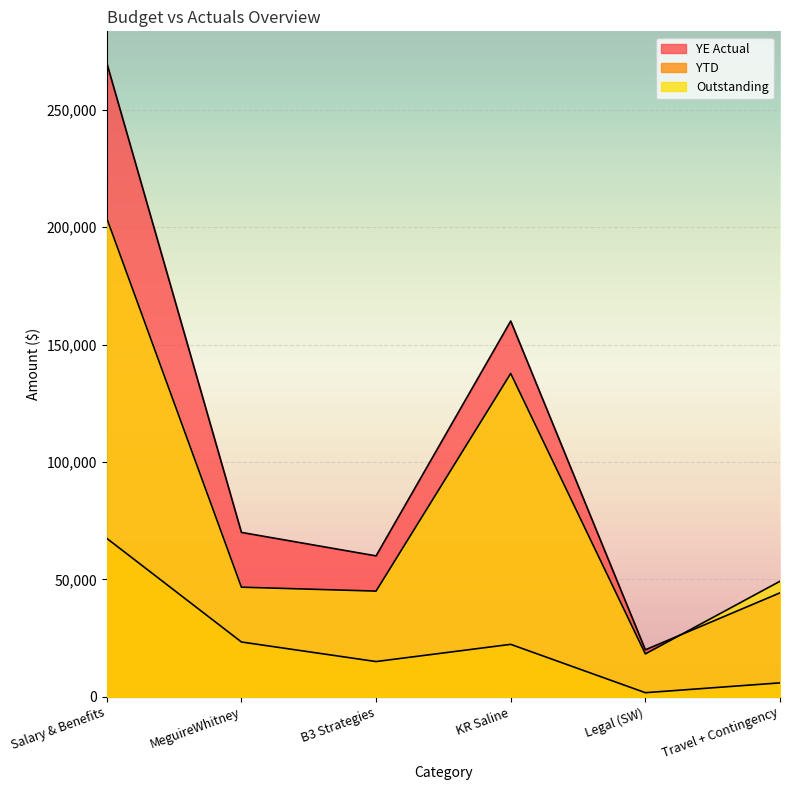

Reading left to right, transcribe all the data shown in this chart.

YE Actual: Salary & Benefits=269870.2	MeguireWhitney=69996.0	B3 Strategies=60000.0	KR Saline=160000.0	Legal (SW)=20000.0	Travel + Contingency=44256.3
YTD: Salary & Benefits=67467.5	MeguireWhitney=23332.0	B3 Strategies=15000.0	KR Saline=22327.5	Legal (SW)=1741.3	Travel + Contingency=5924.9
Outstanding: Salary & Benefits=203782.5	MeguireWhitney=46668.0	B3 Strategies=45000.0	KR Saline=137672.5	Legal (SW)=18258.7	Travel + Contingency=49200.1